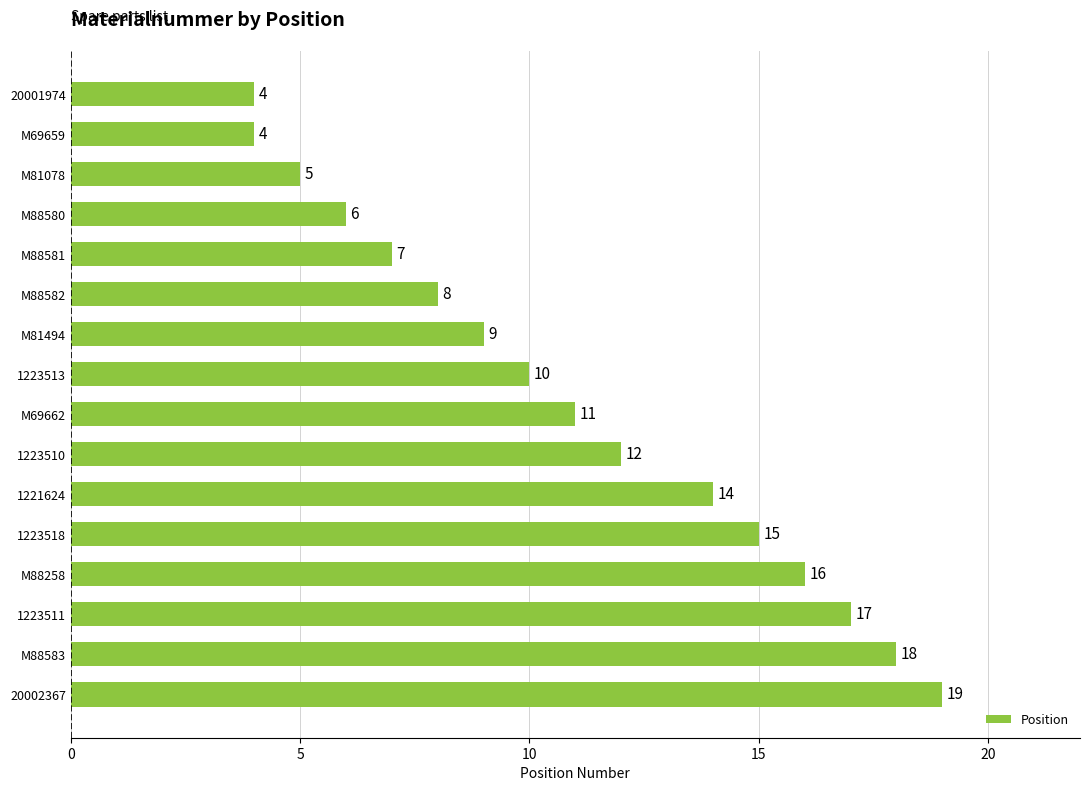

What is the minimum value shown in the chart?

4